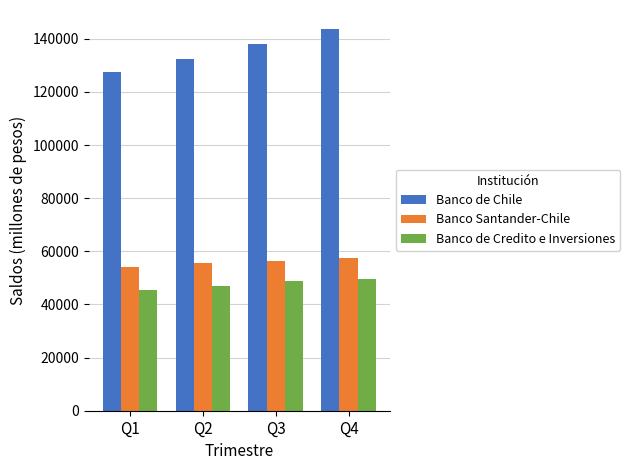

Is the value of Banco de Credito e Inversiones at Q3 greater than the value of Banco Santander-Chile at Q1?

No